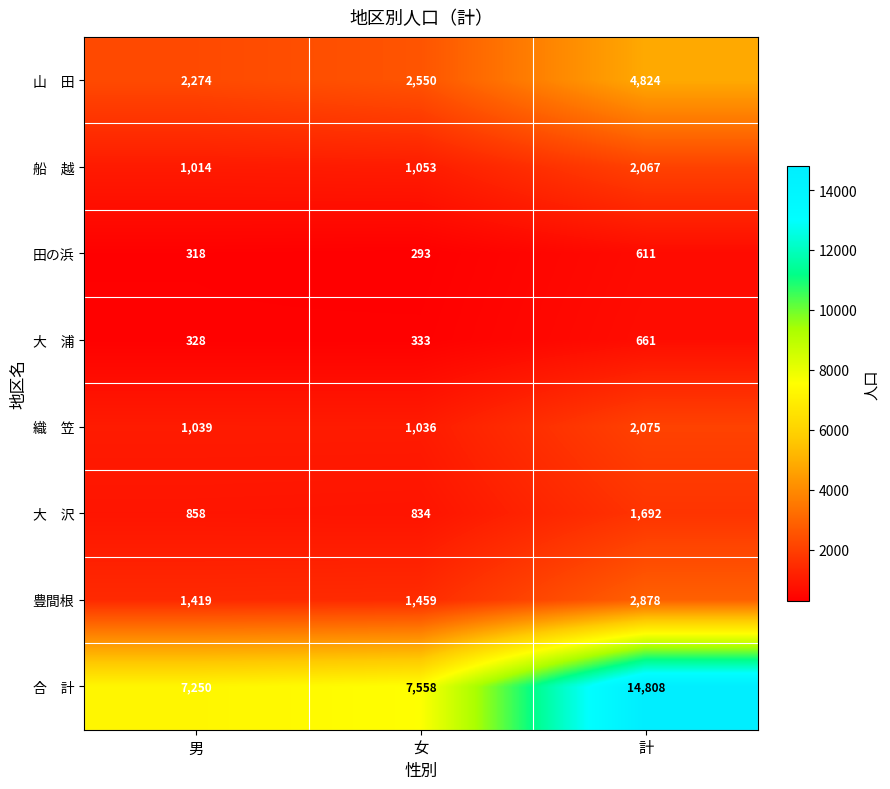

What is the sum of all 豊間根 values?

5756